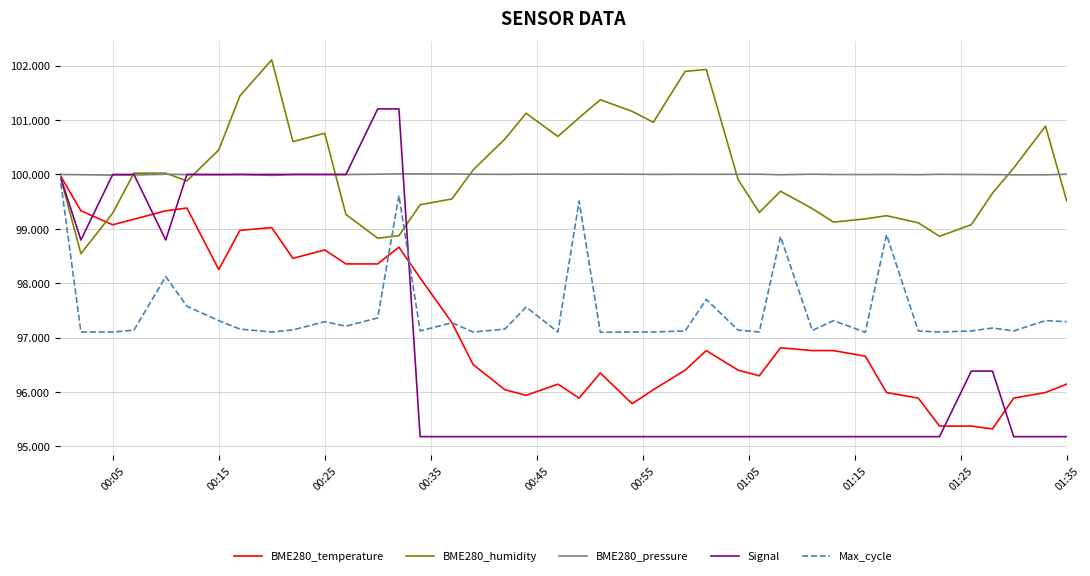

What is the minimum value for BME280_temperature?

95.3